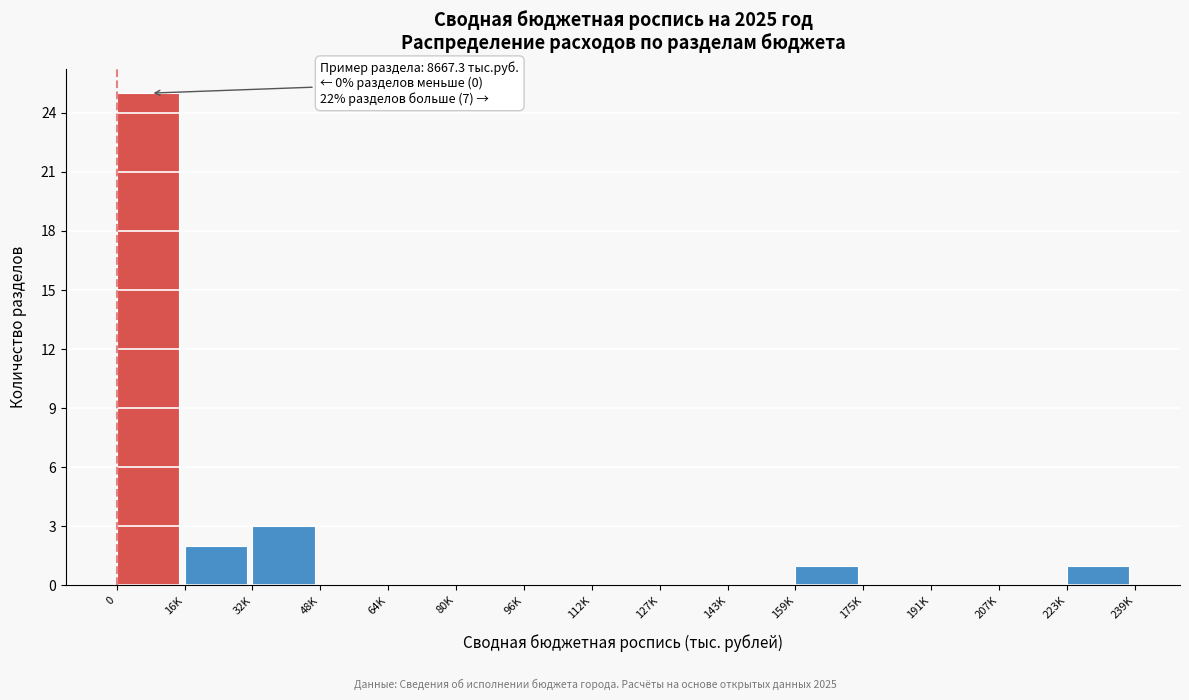

Reading right to left, list all the values displayed in this chart.

223K=1	207K=0	191K=0	175K=0	159K=1	143K=0	127K=0	112K=0	96K=0	80K=0	64K=0	48K=0	32K=3	16K=2	0=25